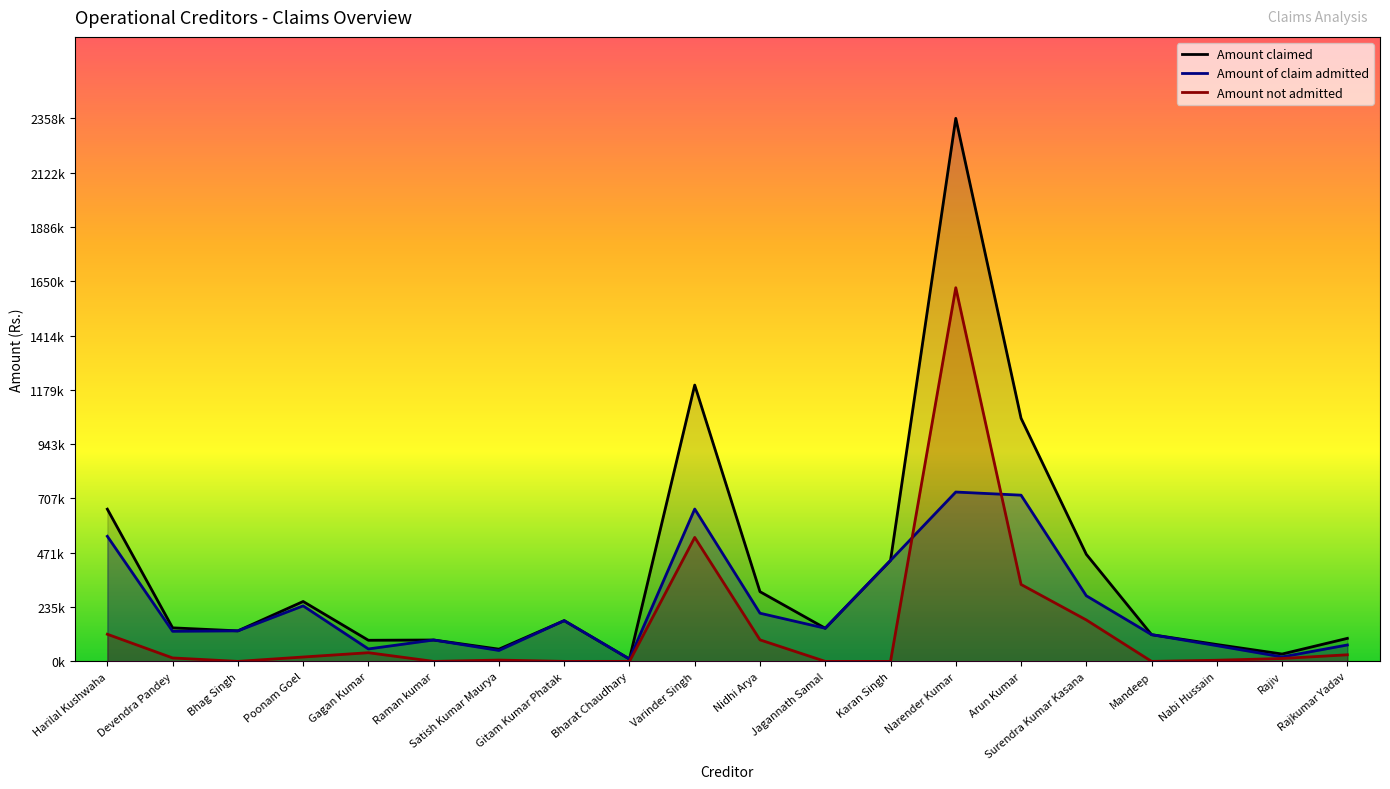

Rank the series at Rajkumar Yadav from lowest to highest value.

Amount not admitted, Amount of claim admitted, Amount claimed